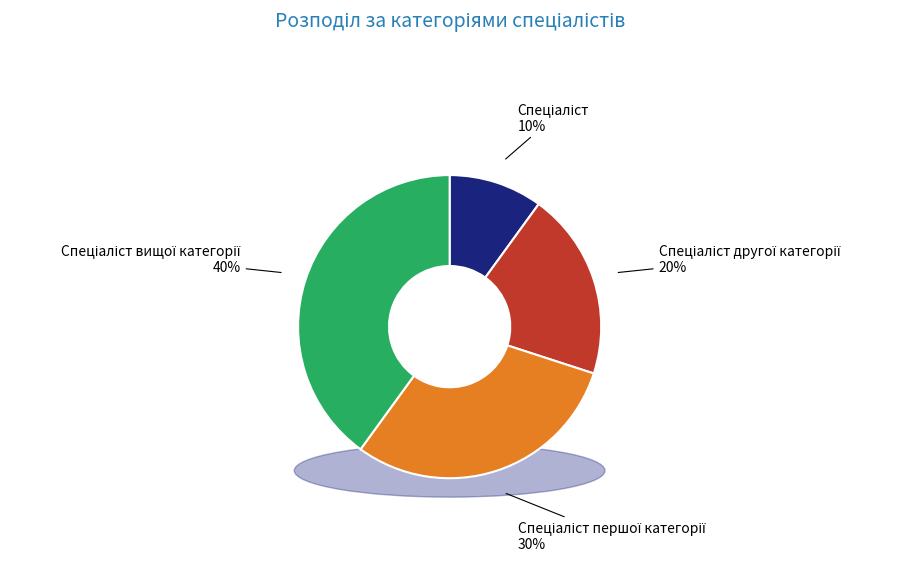

How many segments does this pie chart have?

4